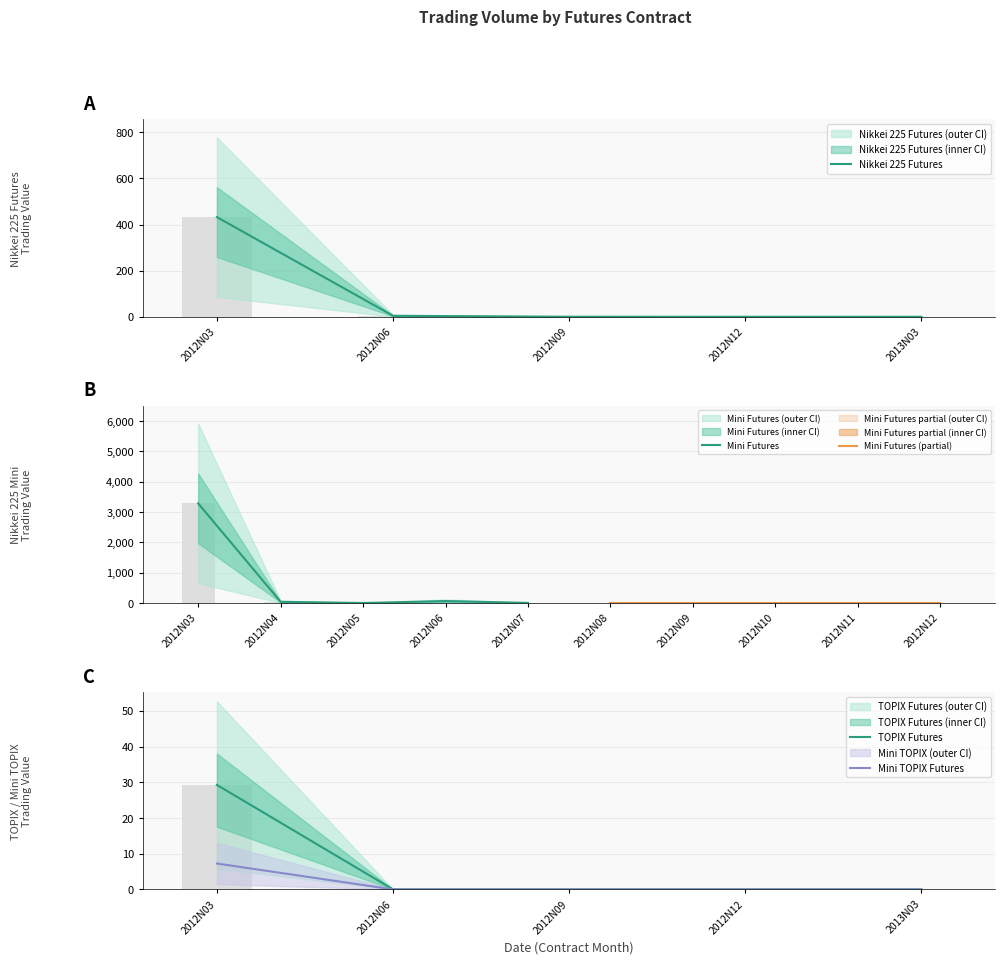

Where is Nikkei 225 Futures nearest to the value 216?

2012N06